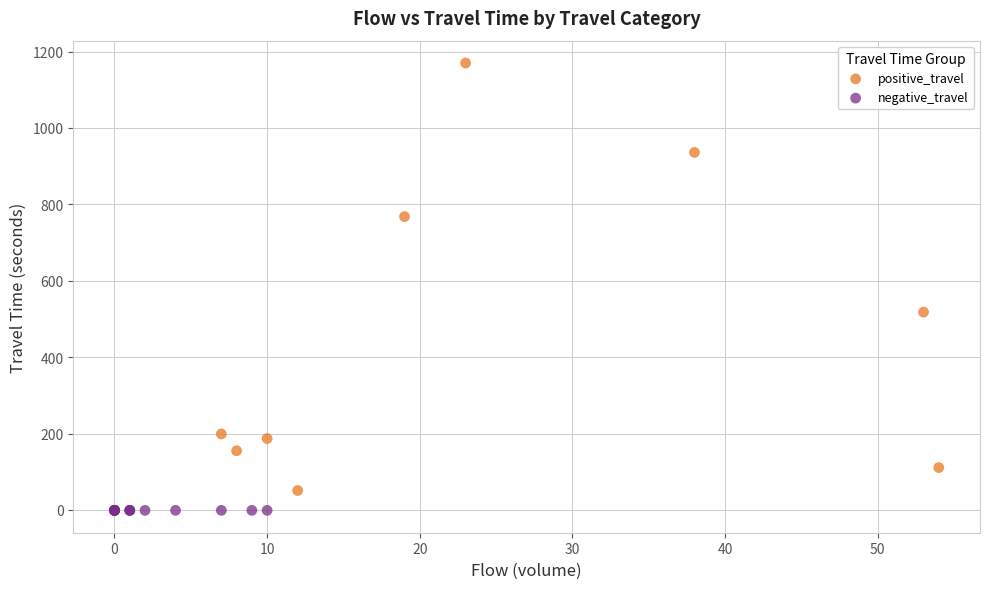

Which series contains the lowest Y value?

negative_travel